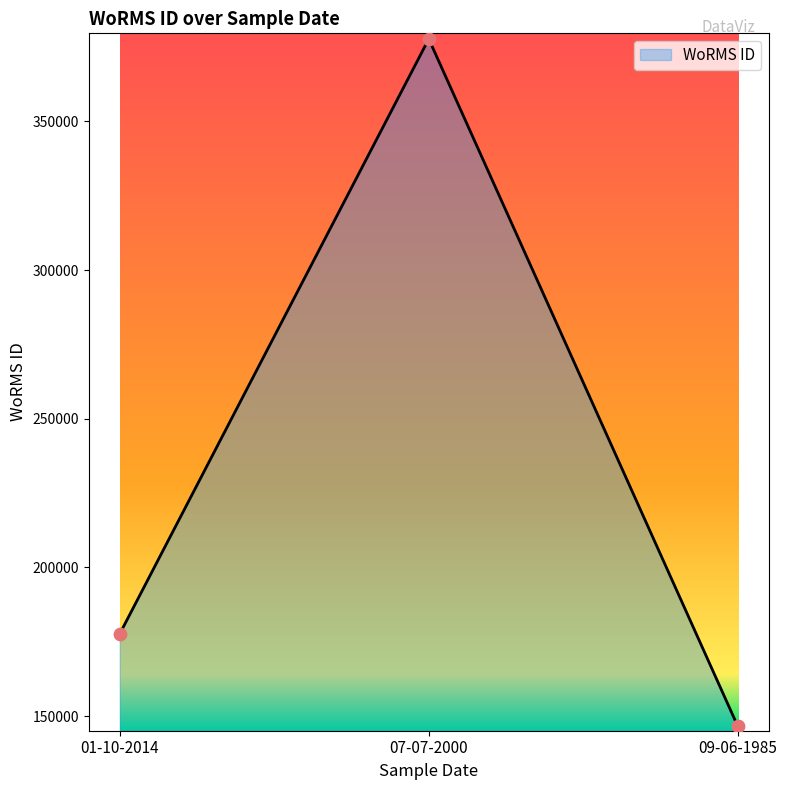

What is the change in value from 07-07-2000 to 09-06-1985?

-231115.5